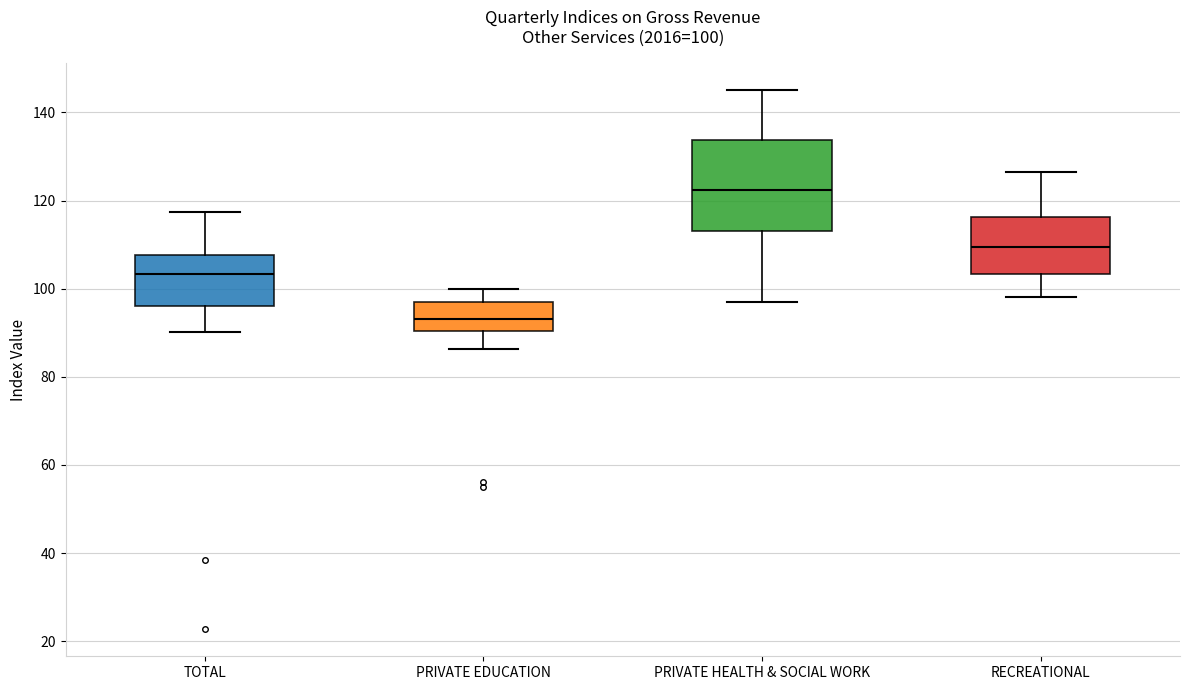

Which box has the lowest median line?

PRIVATE EDUCATION